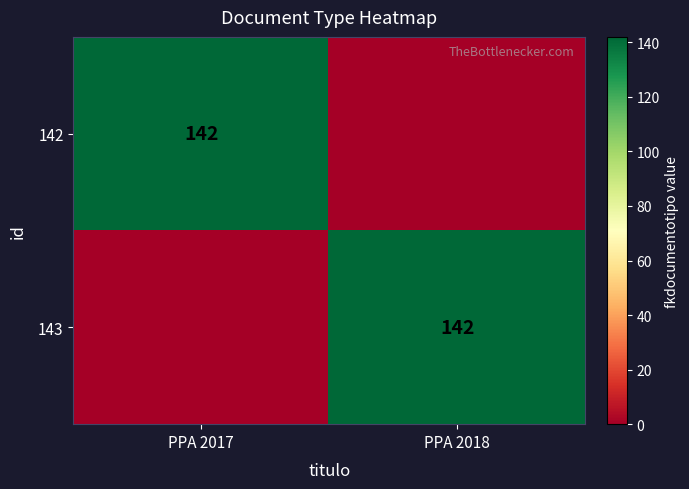

True or false: 143 has a value of 142 at PPA 2018.

True